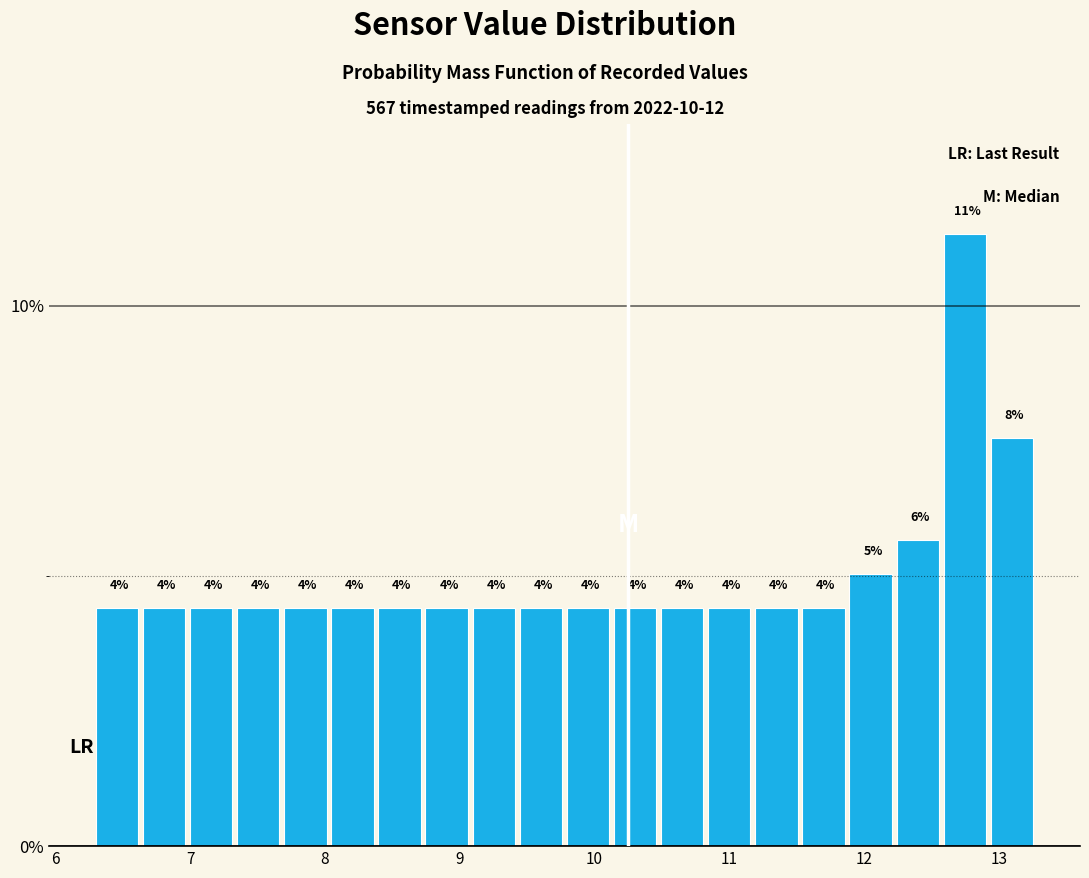

Read against the x-axis, roughly where is the centre of the tallest bar?

12.7